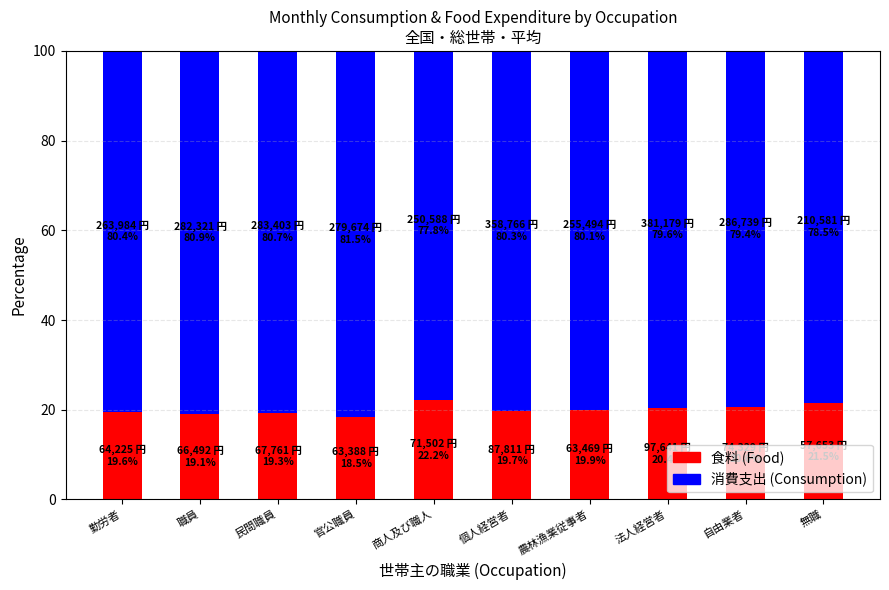

What is the total value across all series at 法人経営者?

100.0